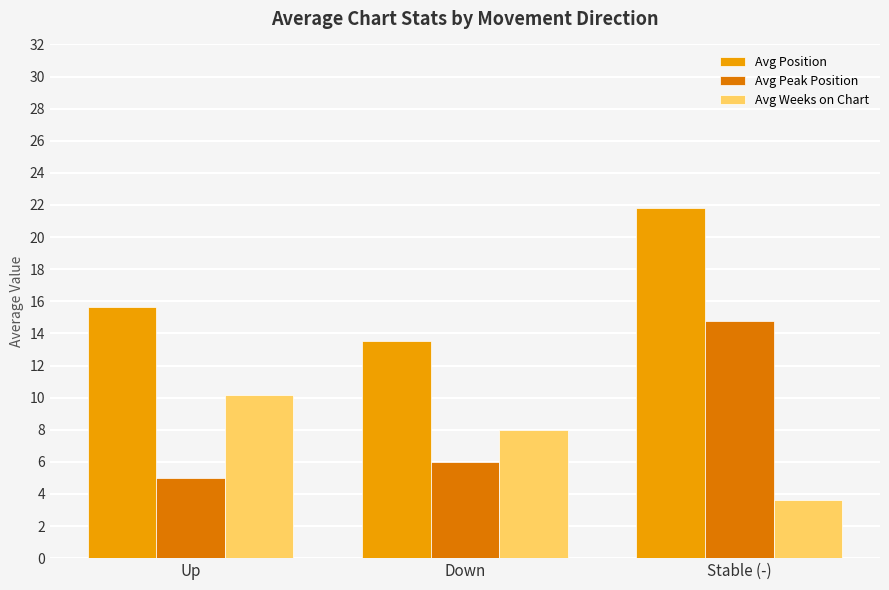

Reading left to right, list all the values displayed in this chart.

Avg Position: 15.7	13.5	21.8
Avg Peak Position: 5.0	6.0	14.8
Avg Weeks on Chart: 10.2	8.0	3.6